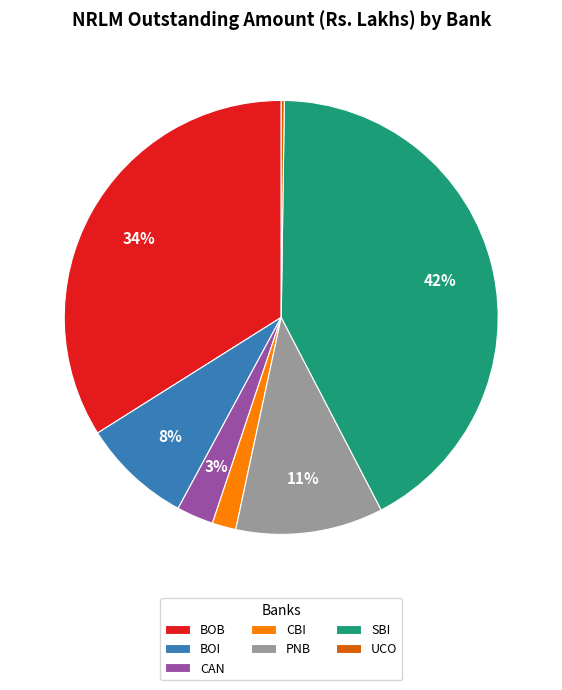

Does PNB account for over 50% of the chart?

No